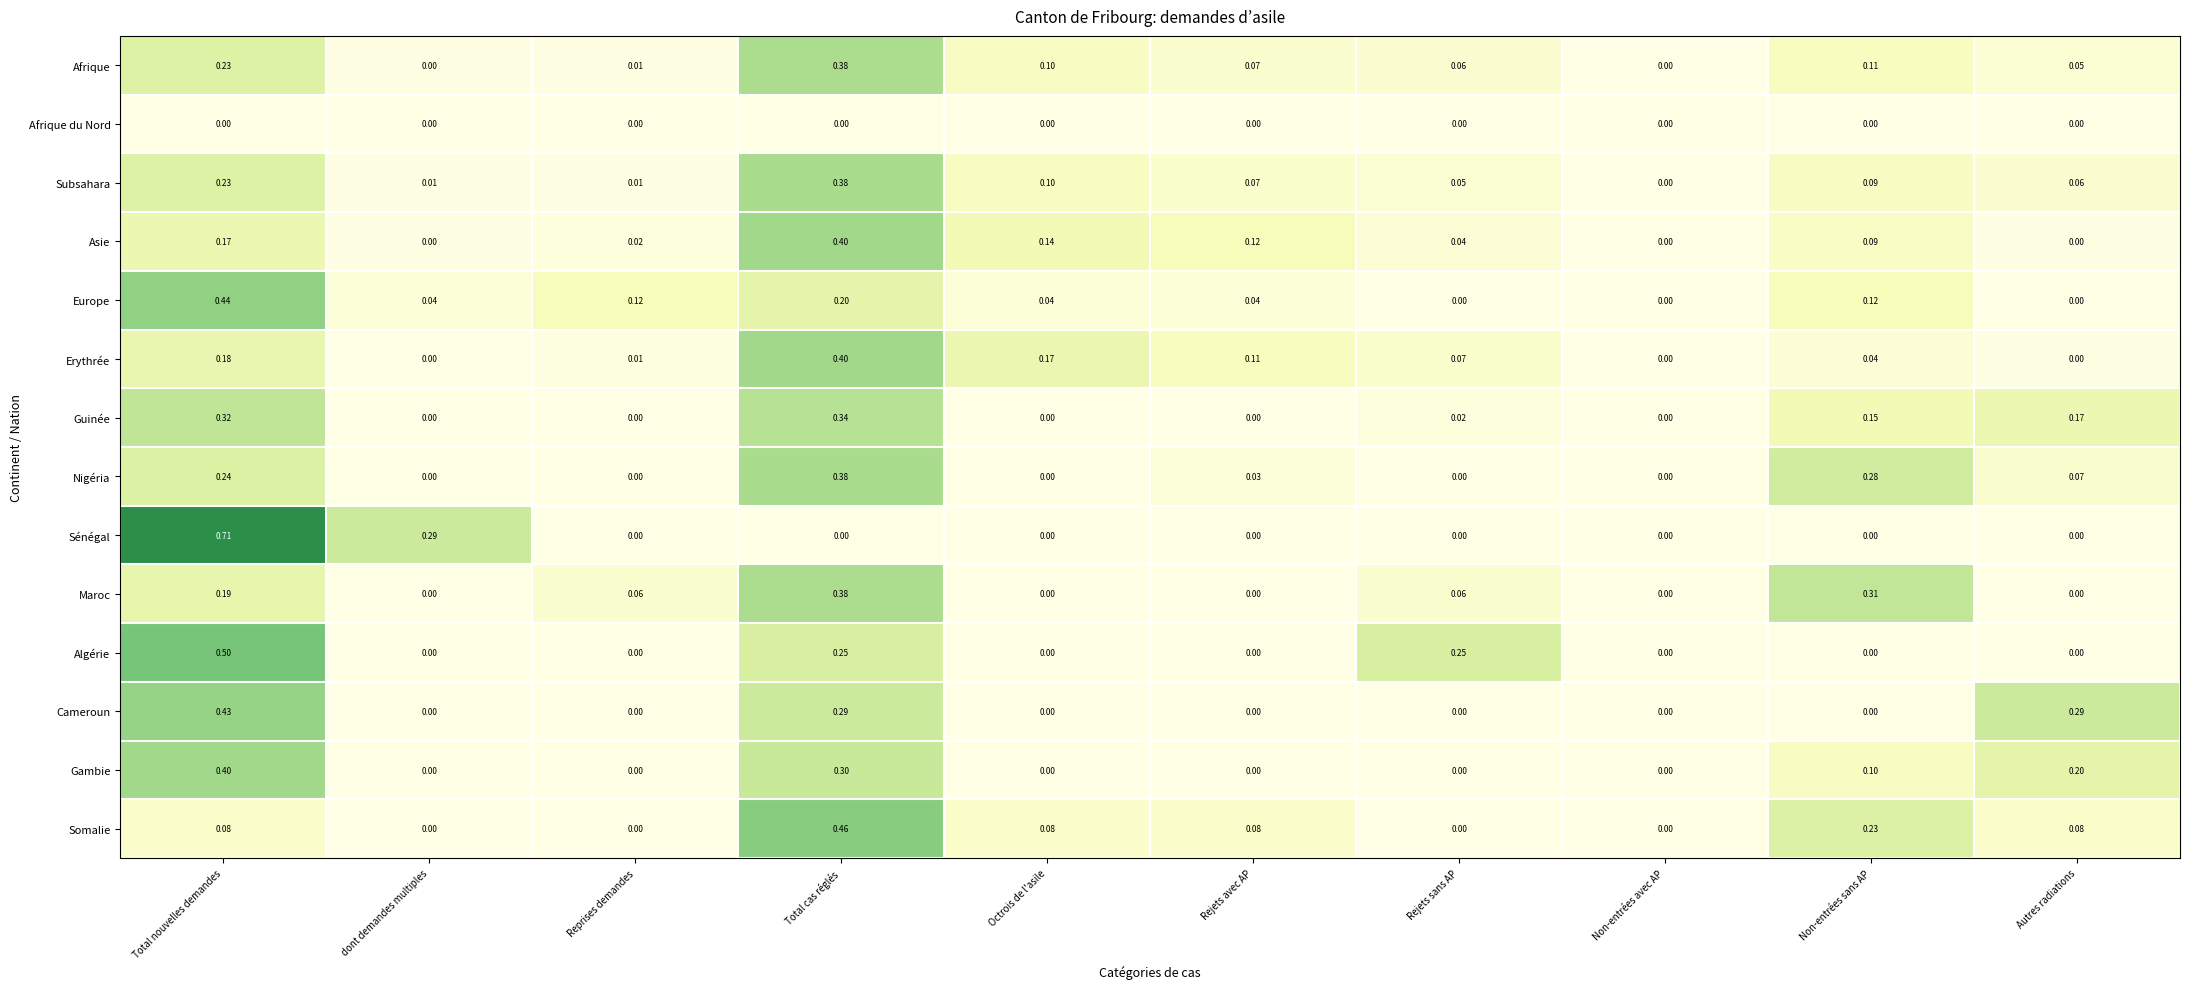

Which series has the largest range (max minus min)?

Sénégal